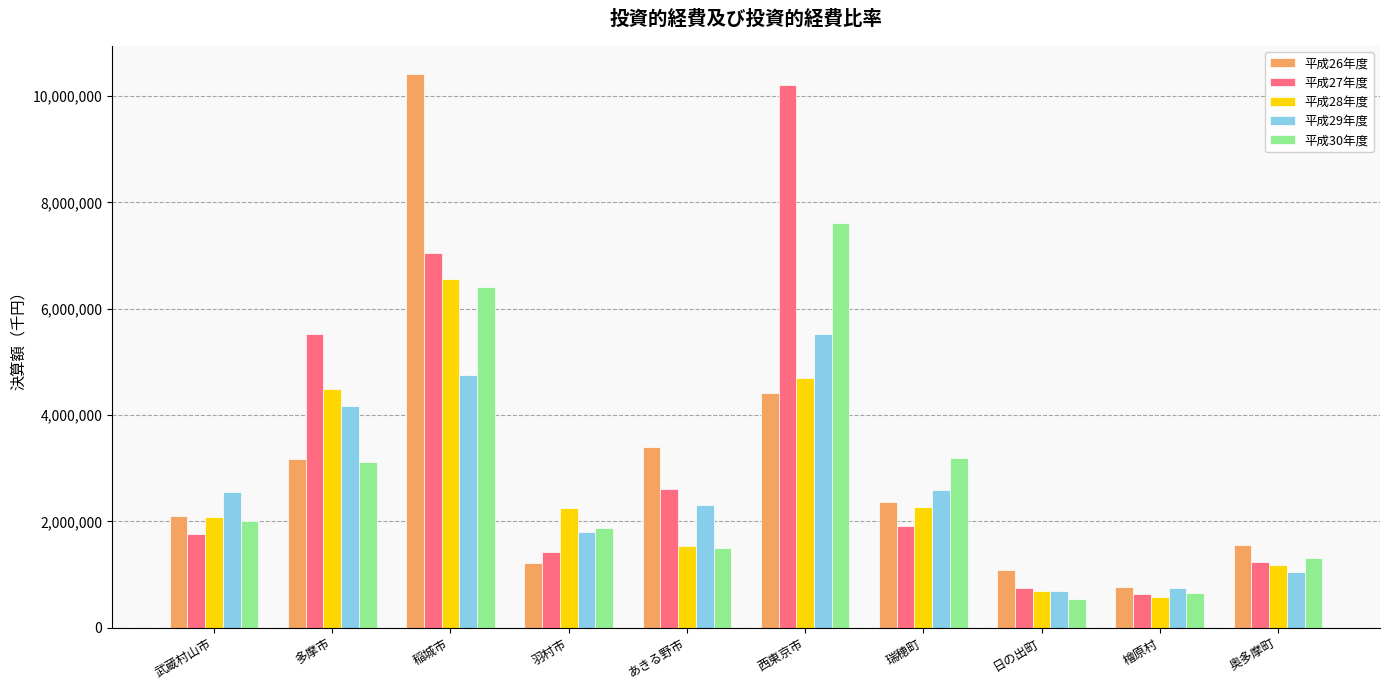

What is the maximum value shown in the chart?

10420327